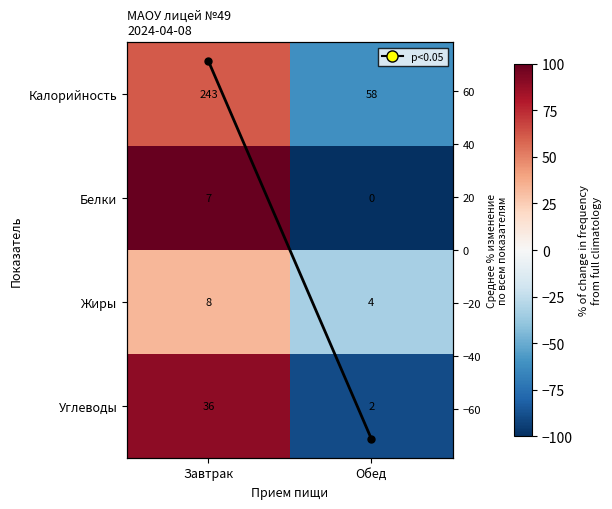

What is the lowest value of the Жиры series?

-33.3